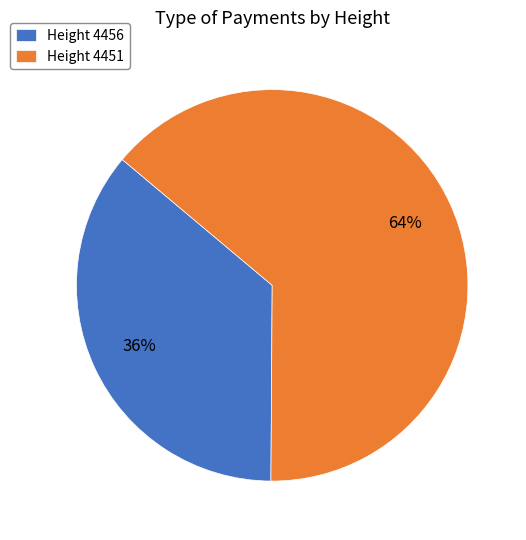

Rank the categories by value from lowest to highest.

Height 4456, Height 4451